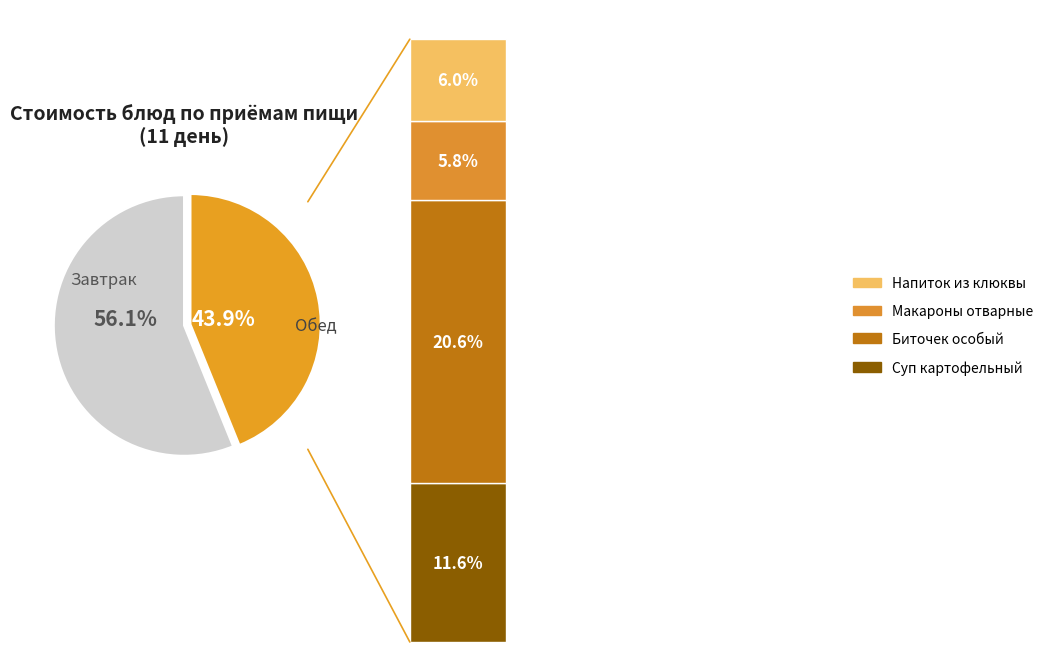

To the nearest percent, what is the average slice percentage?

11%